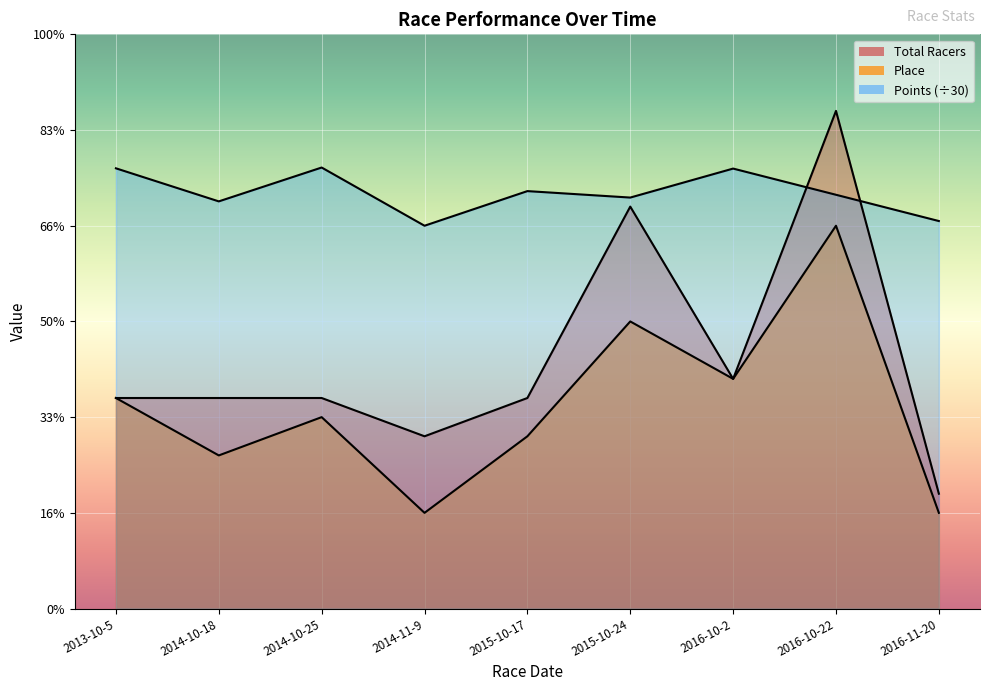

What is the average value of the Points series?

21.7